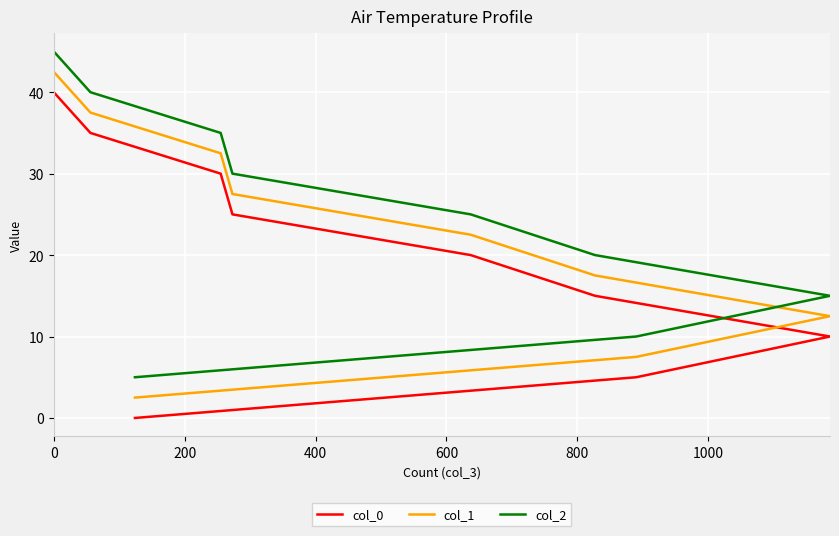

True or false: col_1 and col_2 cross at least once.

False